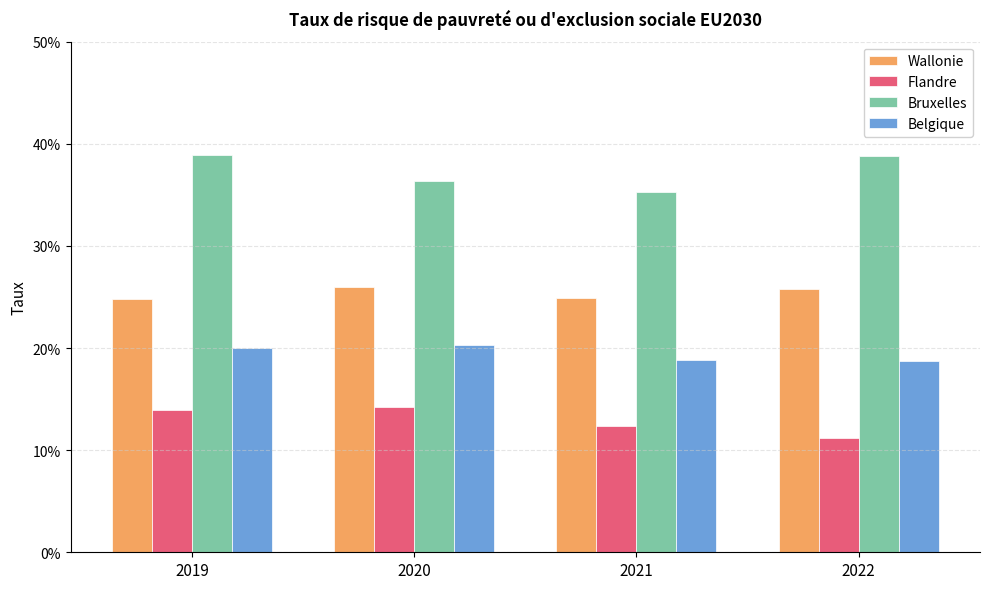

What value does the Bruxelles series have at 2019?

0.4